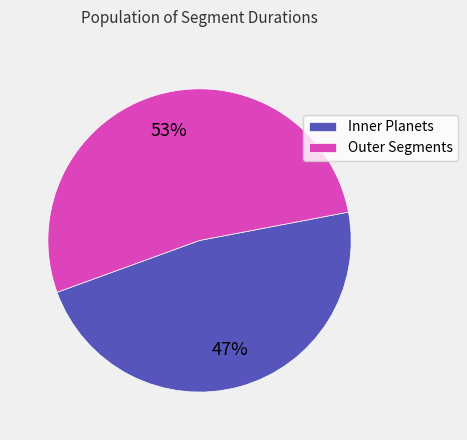

Between Inner Planets and Outer Segments, which is larger?

Outer Segments